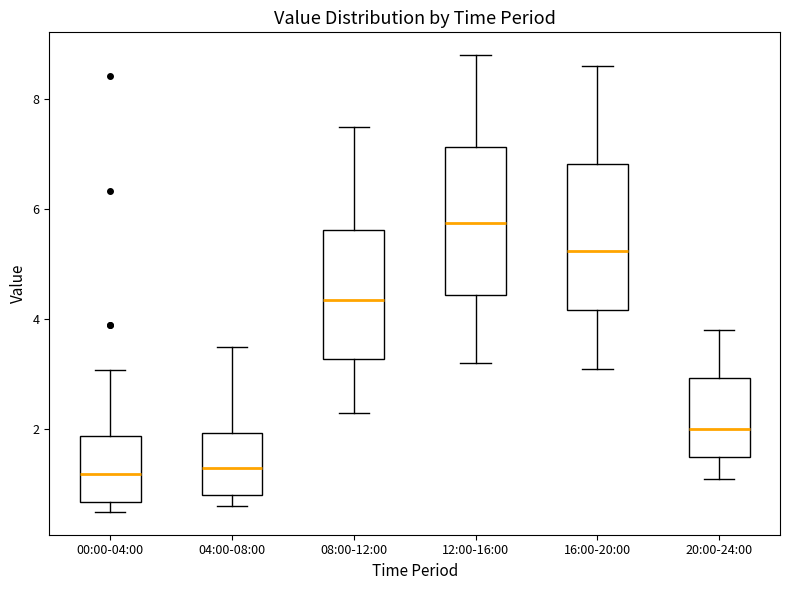

Reading left to right, transcribe this box plot: for each box, give where its median line is, the range the box spans, and where its two whiskers end, as read against the y-axis. The values are not printed on the chart, so give them approximately, as read against the axis.

00:00-04:00: median 1.2, box 0.6 to 1.8, whiskers 0.6 (just below the box's lower edge) to 3.0
04:00-08:00: median 1.4, box 0.8 to 2.0, whiskers 0.6 to 3.6
08:00-12:00: median 4.4, box 3.2 to 5.6, whiskers 2.4 to 7.6
12:00-16:00: median 5.8, box 4.4 to 7.2, whiskers 3.2 to 8.8
16:00-20:00: median 5.2, box 4.2 to 6.8, whiskers 3.2 to 8.6
20:00-24:00: median 2.0, box 1.6 to 3.0, whiskers 1.2 to 3.8